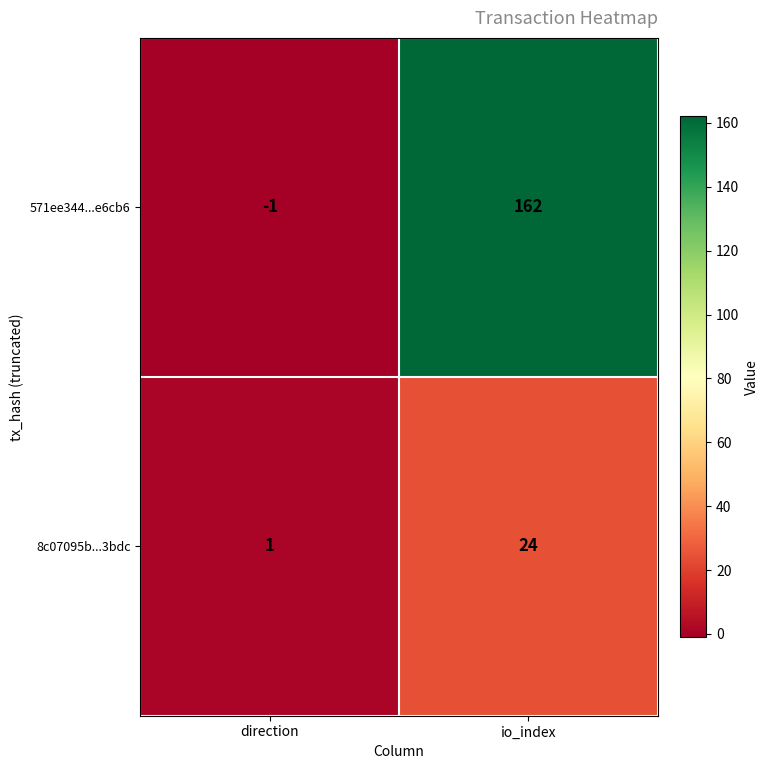

Where is 8c07095b...3bdc nearest to the value 12?

direction